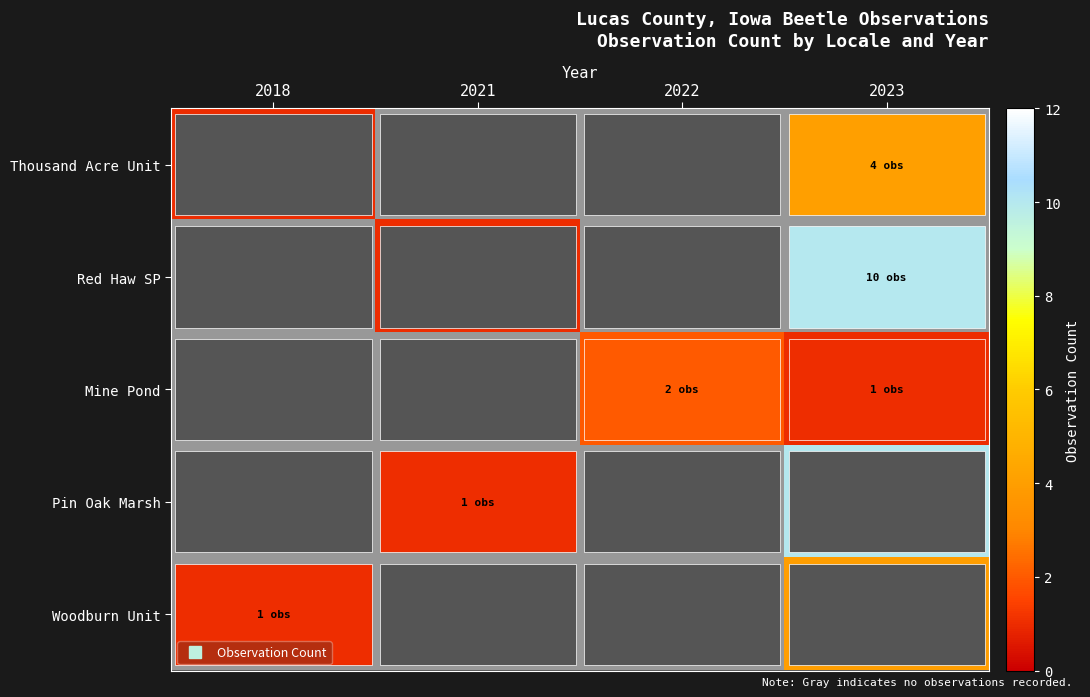

Is it true that Pin Oak Marsh equals 0 at 2022?

True